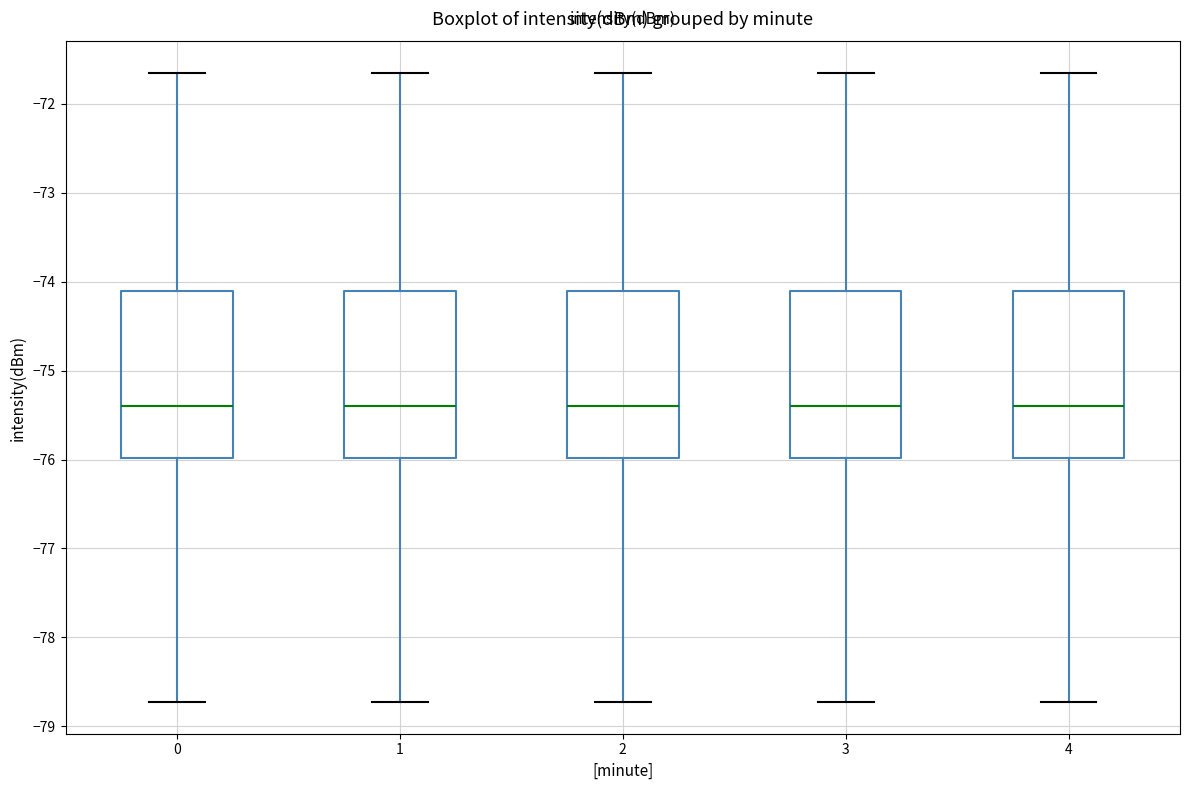

Where does the lower whisker of the box at x = 3 end on the y-axis? The values are not printed on the chart, so give them approximately, as read against the axis.

-78.7